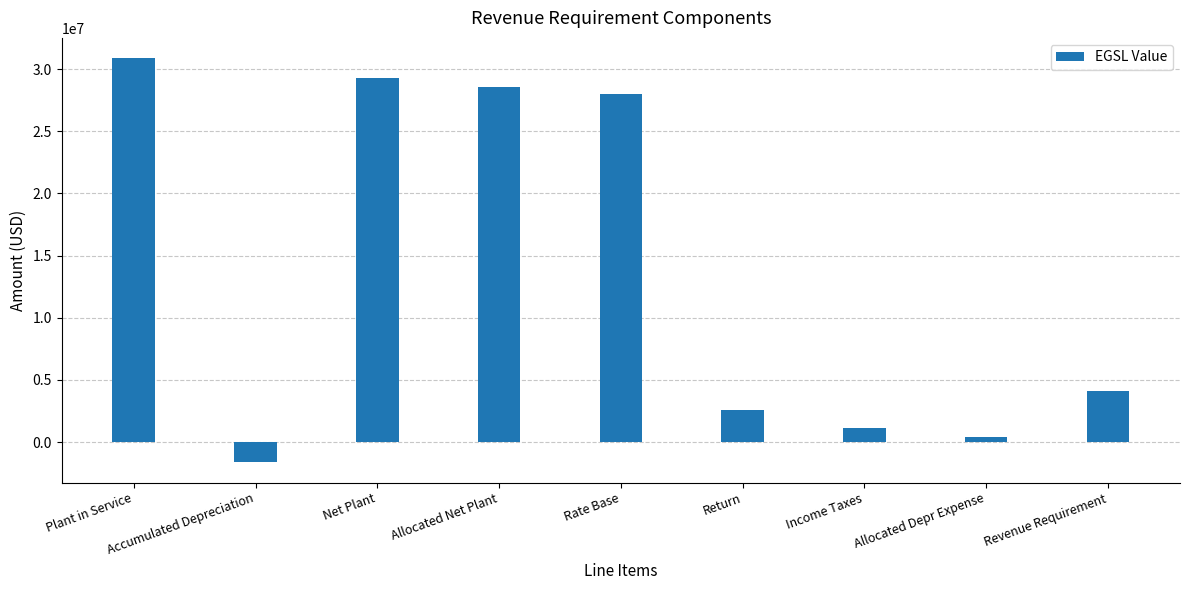

How many data points are above 4126585?

5